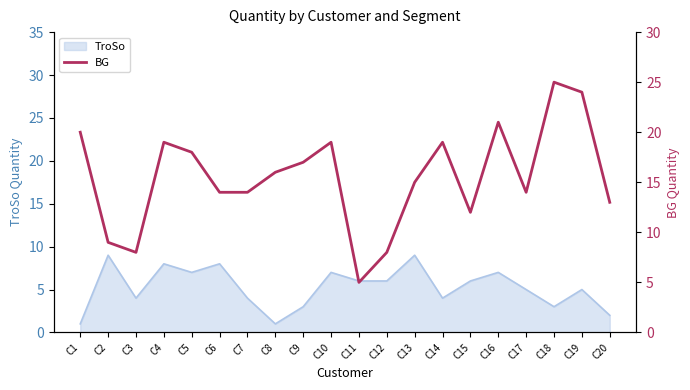

What is the highest value of the TroSo series?

9